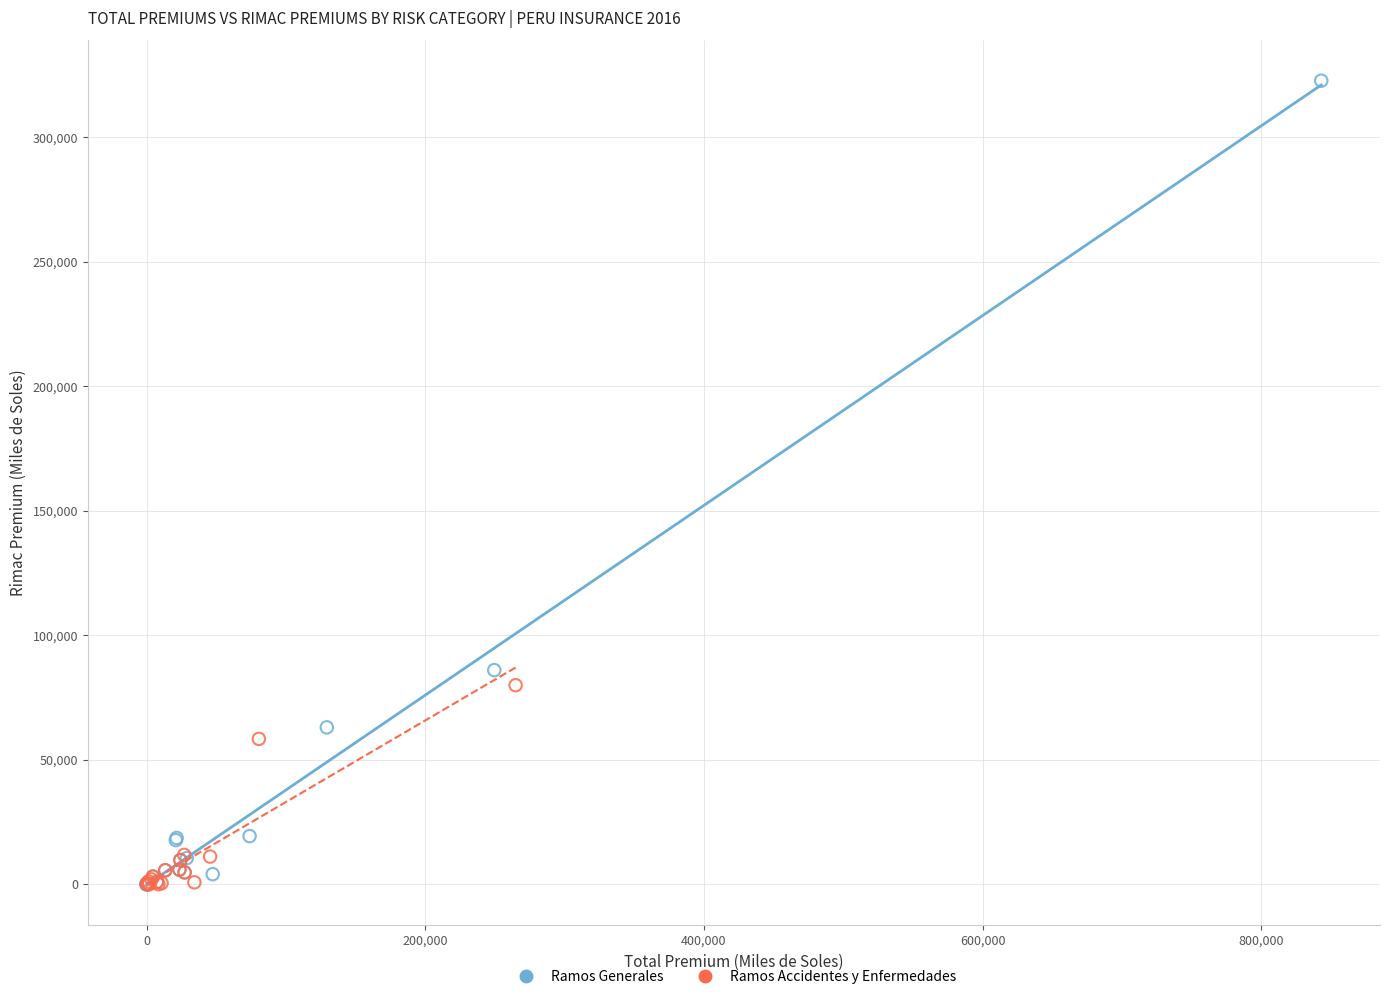

What are all the series names shown in the legend?

Ramos Generales, Ramos Accidentes y Enfermedades